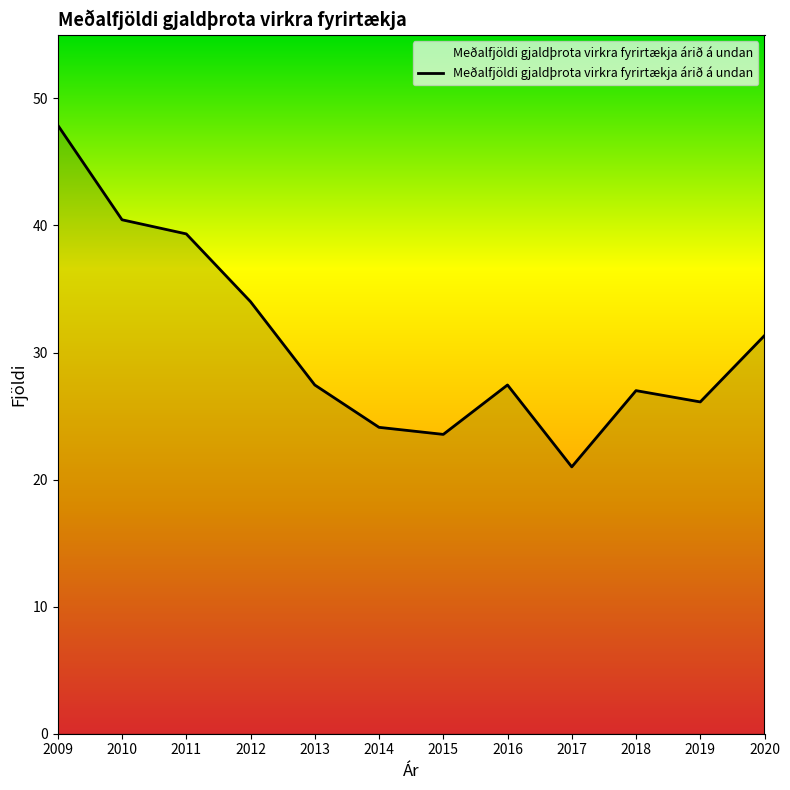

Approximately how many times larger is the value at 2018 compared to 2017?

1.3